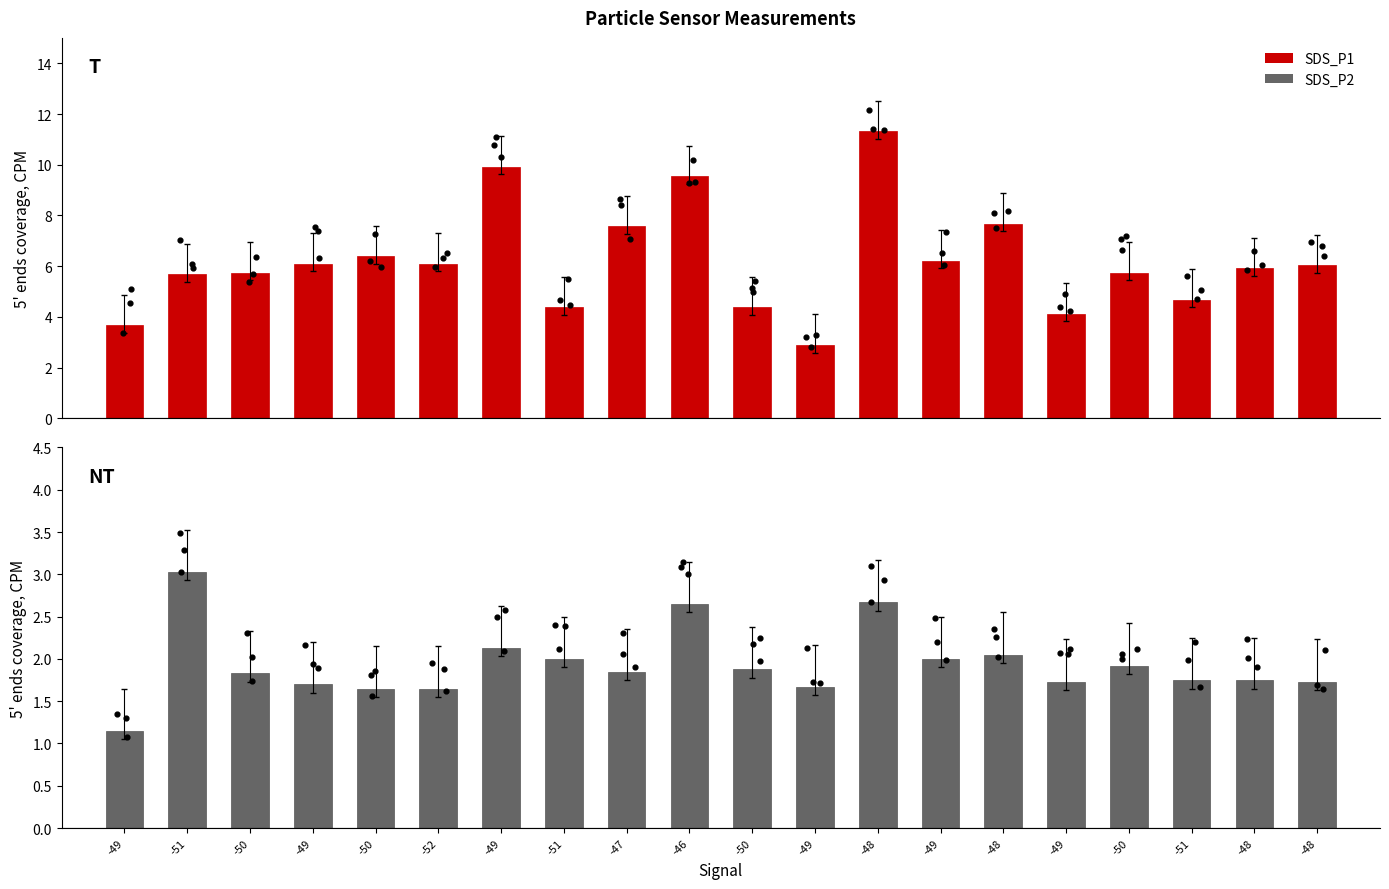

Which series has the largest total across all categories?

SDS_P1